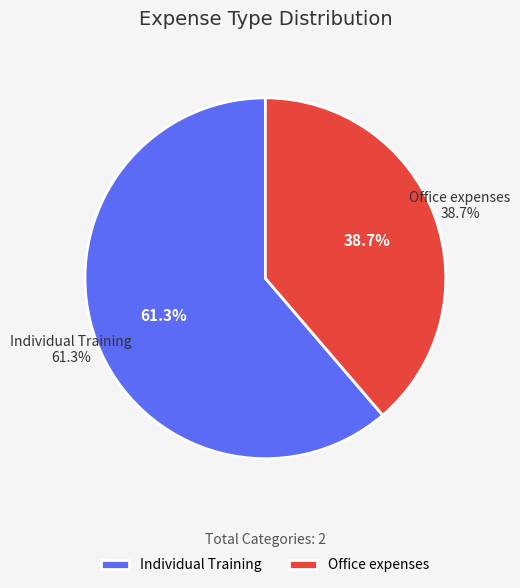

Is Individual Training the majority of the pie?

Yes